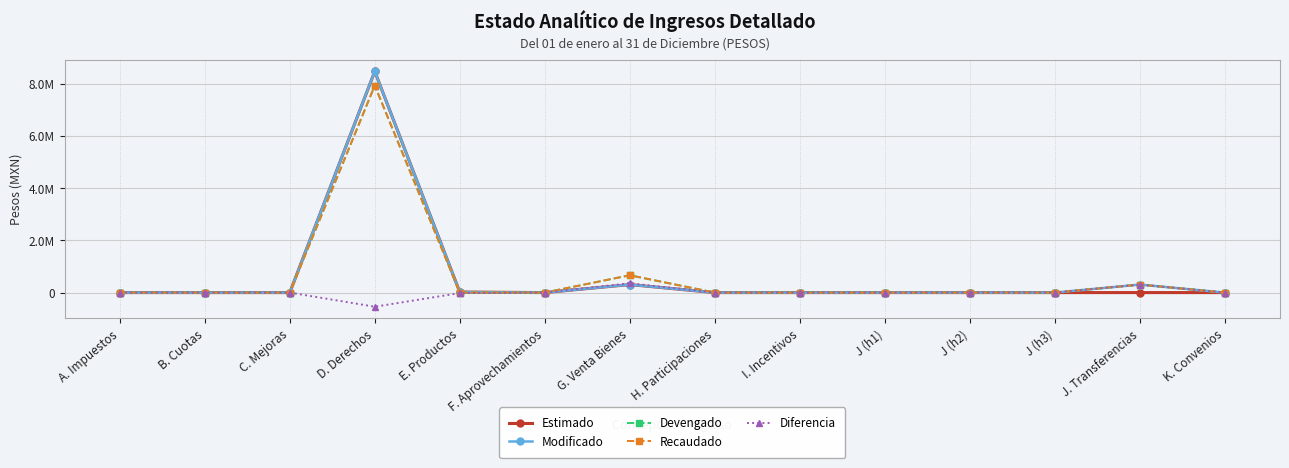

True or false: Recaudado and Devengado cross at least once.

False